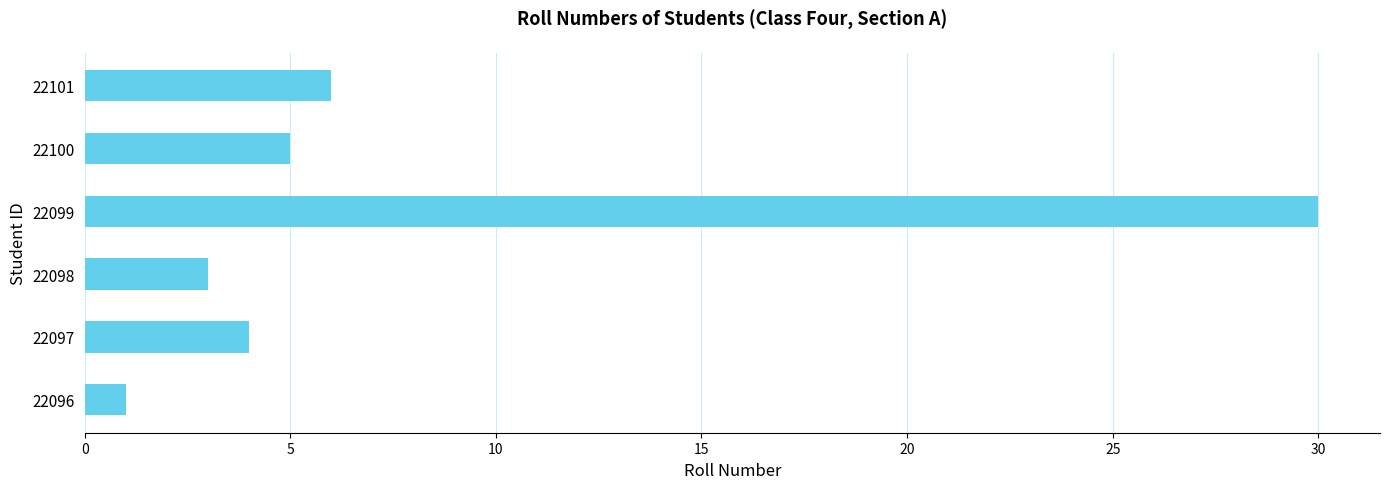

Reading bottom to top, extract all data points from this chart.

22096=1	22097=4	22098=3	22099=30	22100=5	22101=6